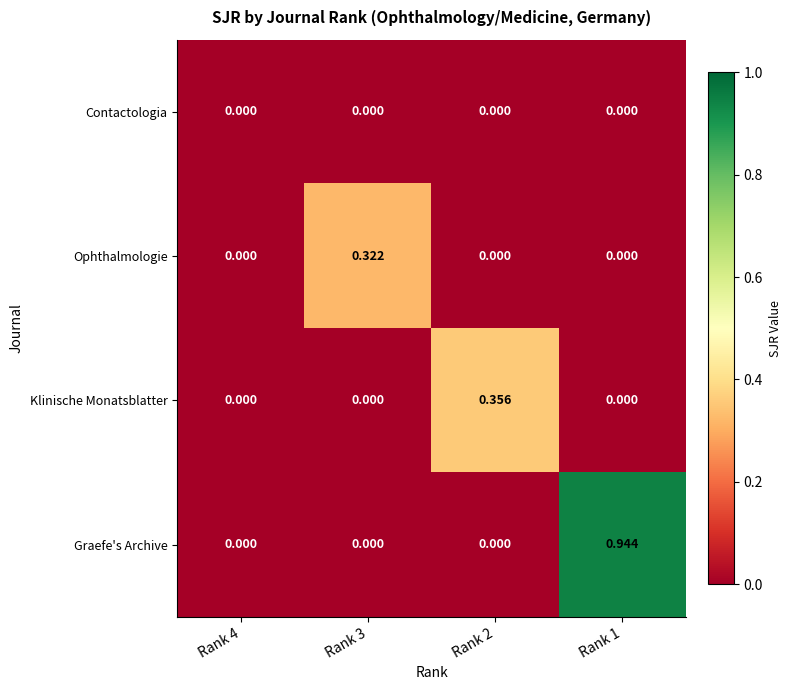

Which series has the largest range (max minus min)?

Graefe's Archive